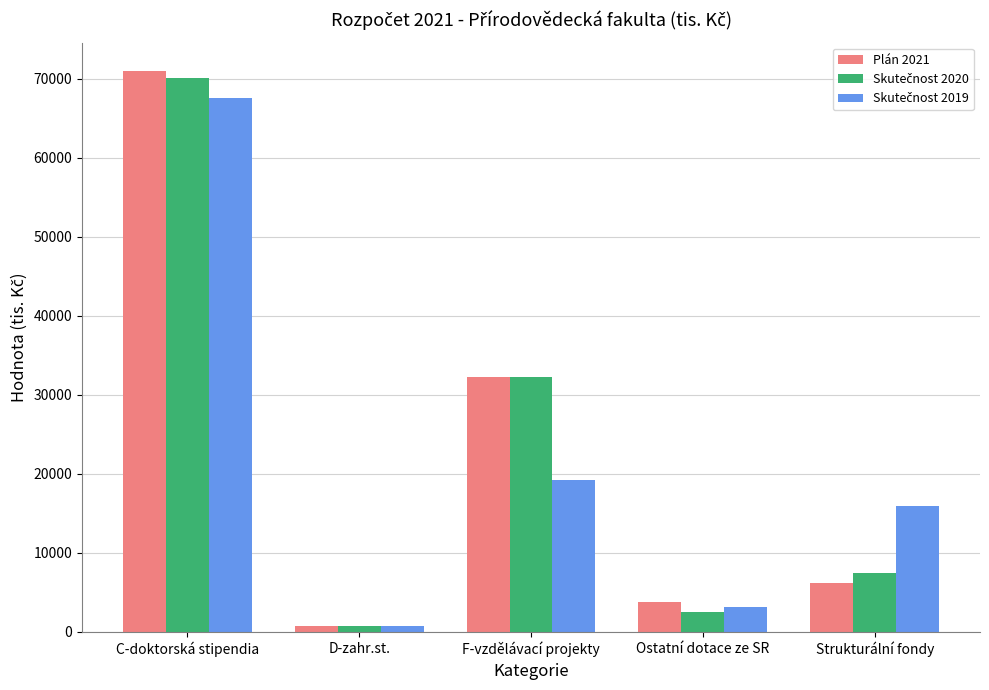

What is the sum of all Plán 2021 values?

114015.0